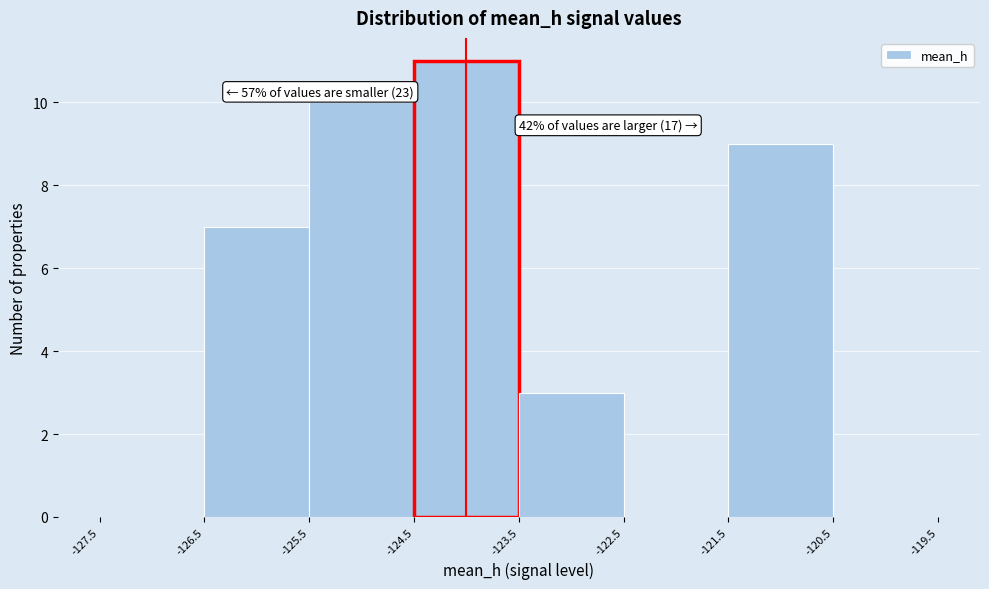

Which range on the x-axis has the tallest bar?

-124.5 to -123.5